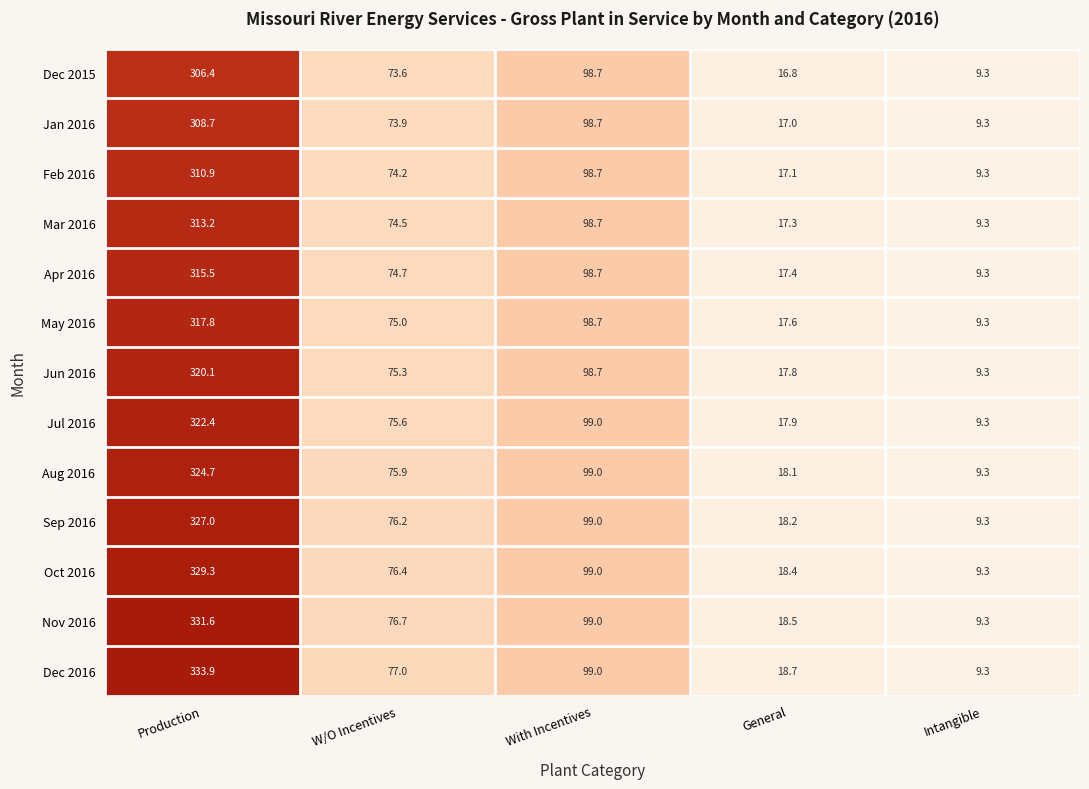

At how many categories does at least one series exceed 46?

3